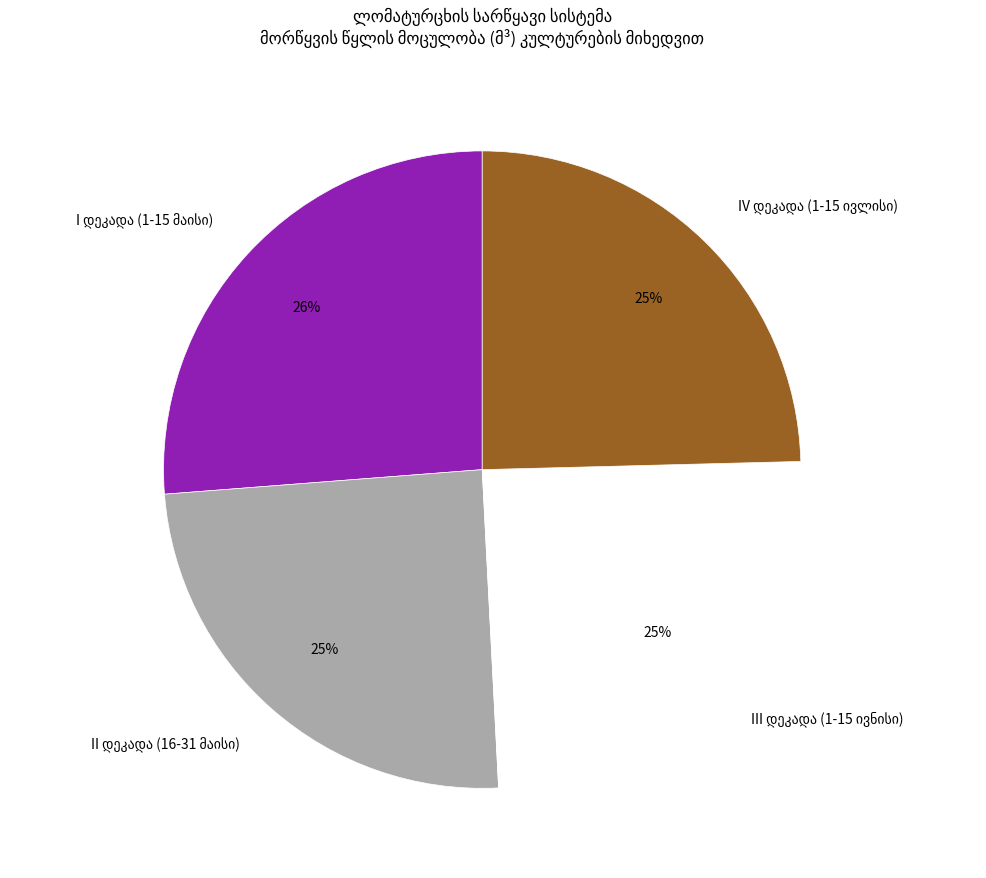

Is there a majority slice in this chart?

No